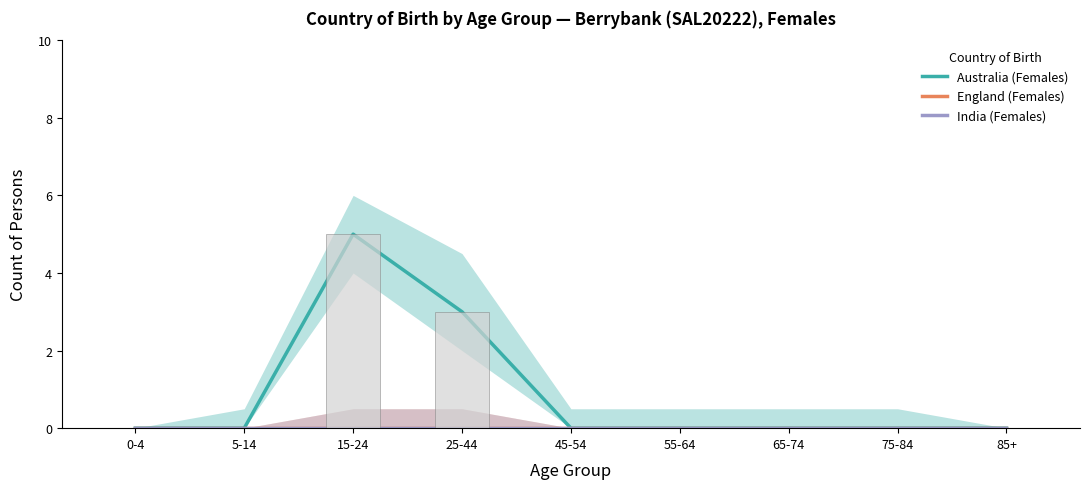

Which series has the largest total across all categories?

Australia (Females)